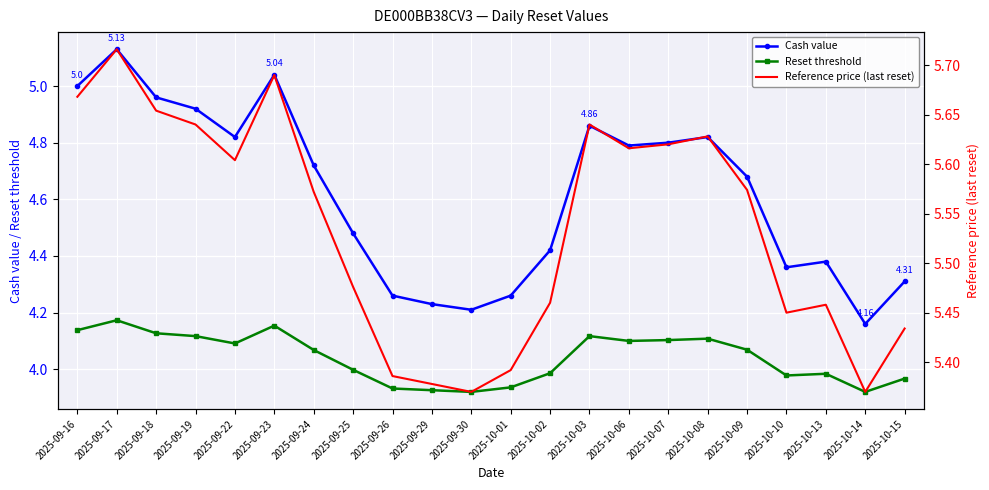

In Cash value, how many points are lower than both neighbors (excluding endpoints)?

5